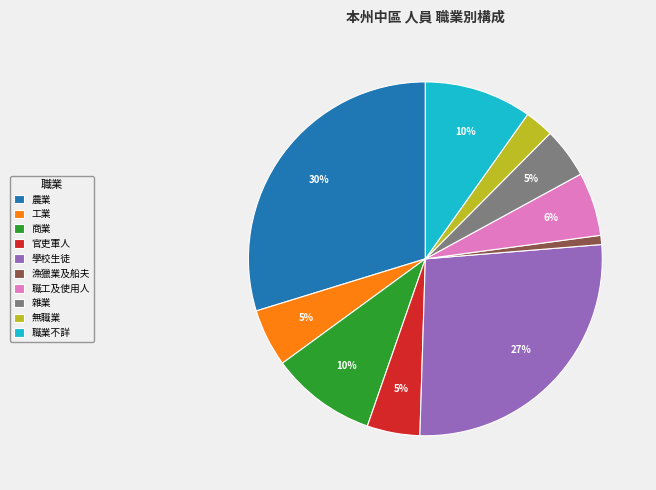

To the nearest percent, what is the combined percentage of 工業 and 職業不詳?

15%